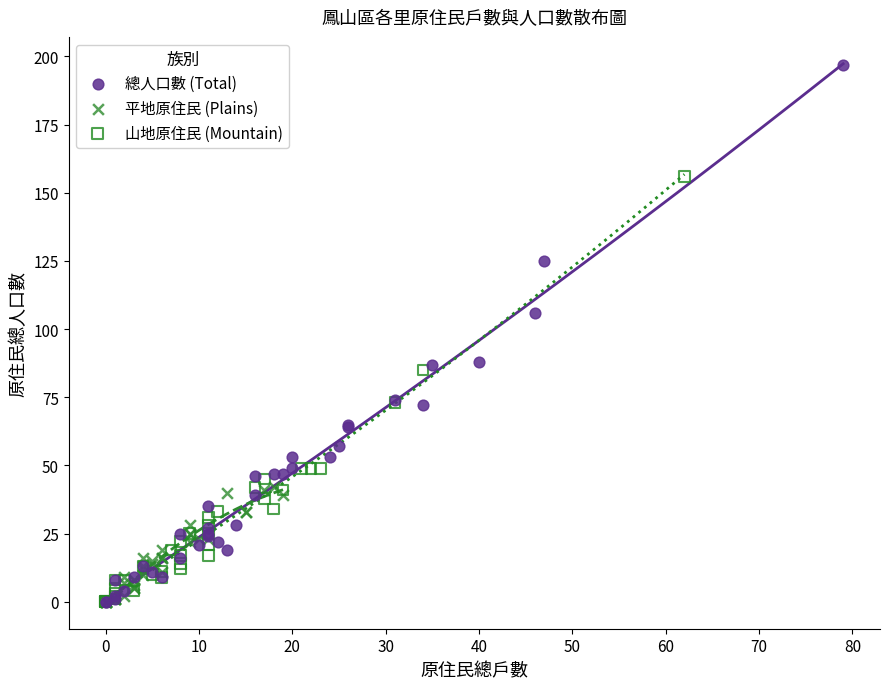

Which series has the widest spread of Y values?

總人口數 (Total)